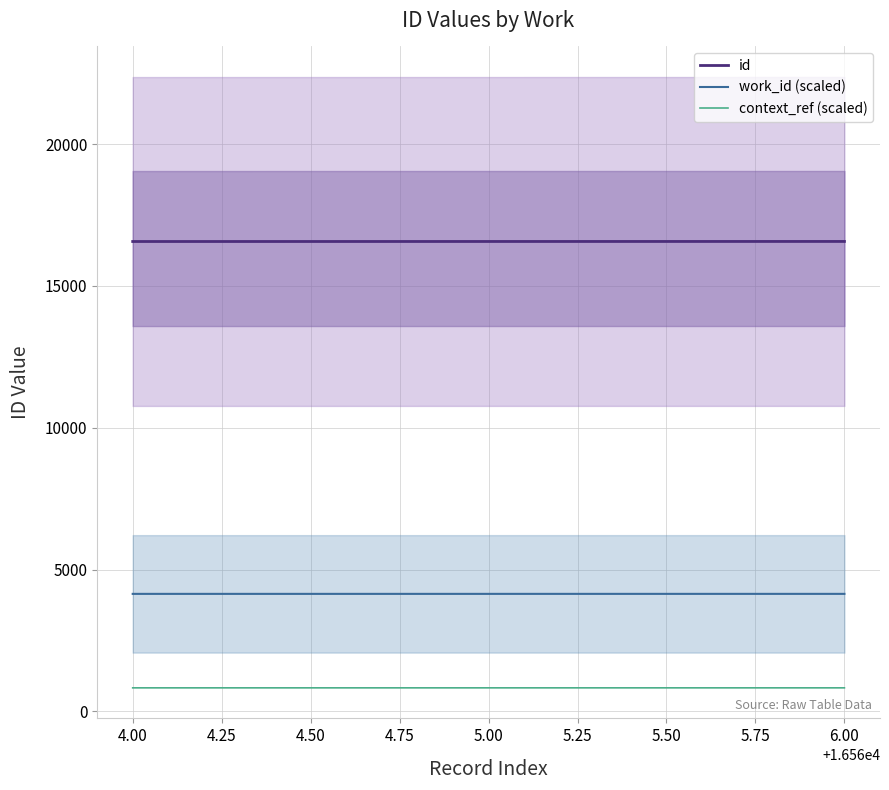

Reading left to right, extract all data points from this chart.

id: 16564.0	16565.0	16566.0
work_id (scaled): 4141.0	4141.2	4141.5
context_ref (scaled): 828.2	828.2	828.3